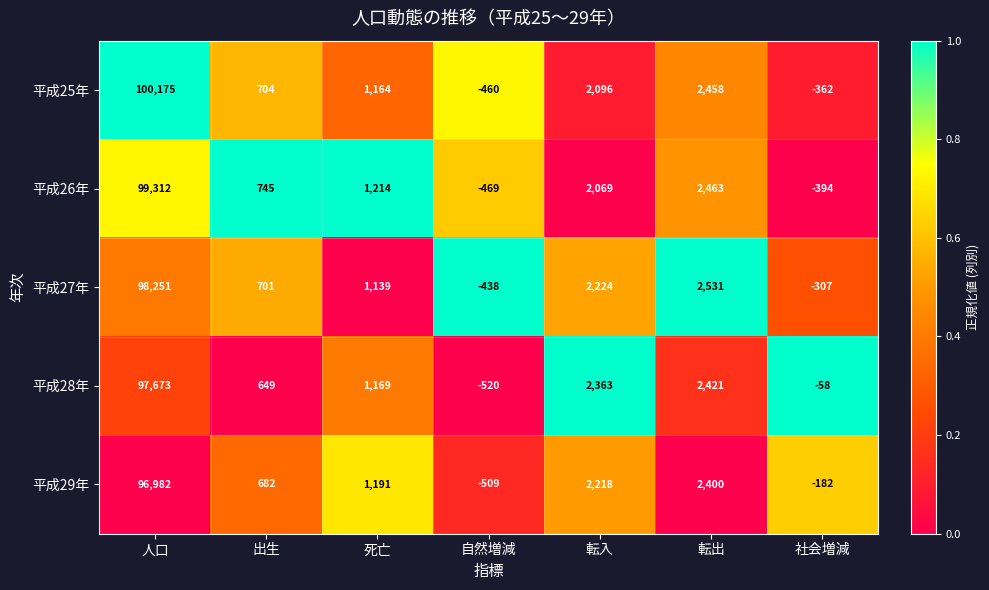

Is it true that 平成25年 equals 43579 at 人口?

False